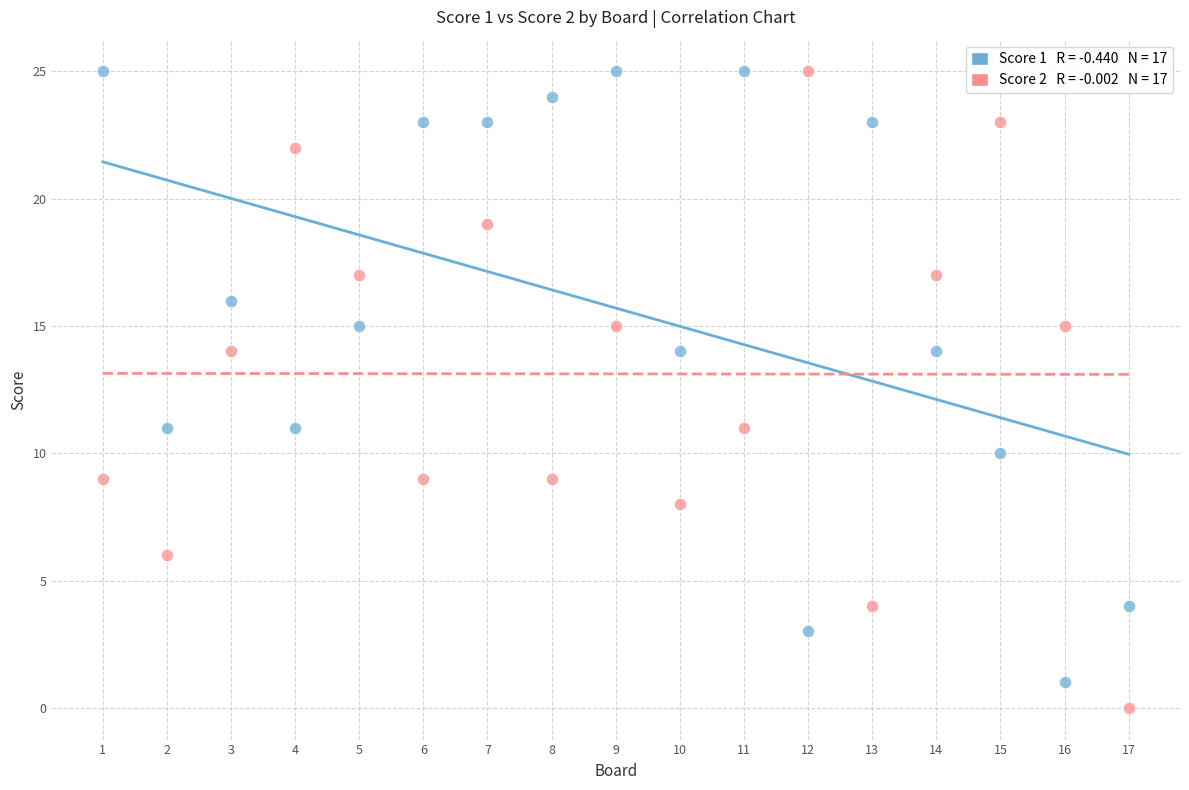

Across all data points, what is the range of X values (max minus min)?

16